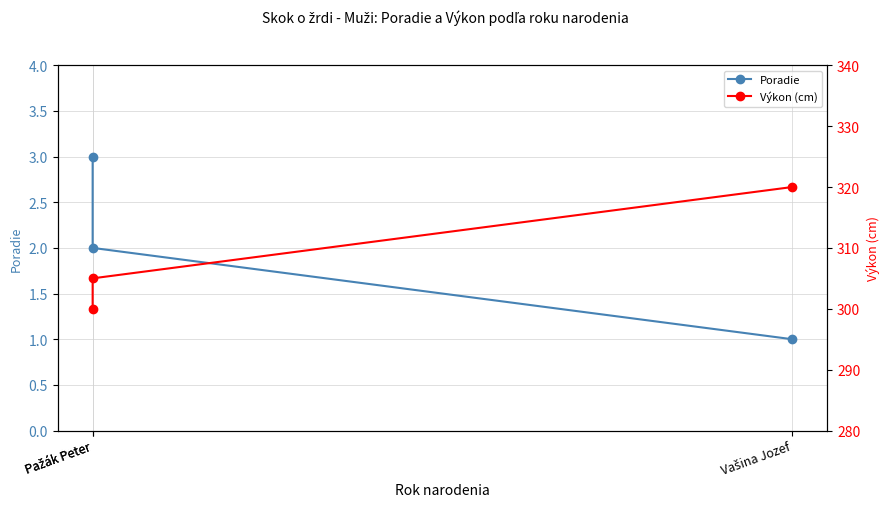

What is the sum of the Výkon (cm) values at Pažák Peter and Pažák Peter?

605